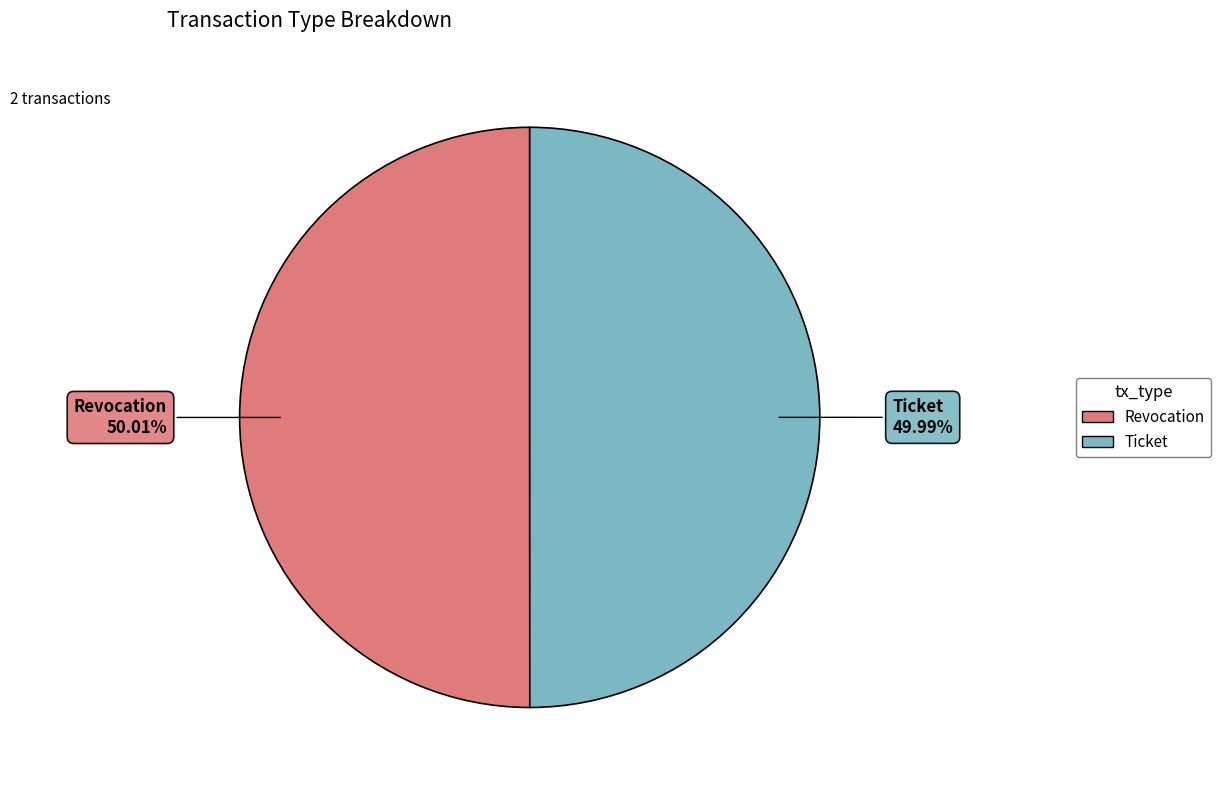

Does any single category account for the majority?

Yes